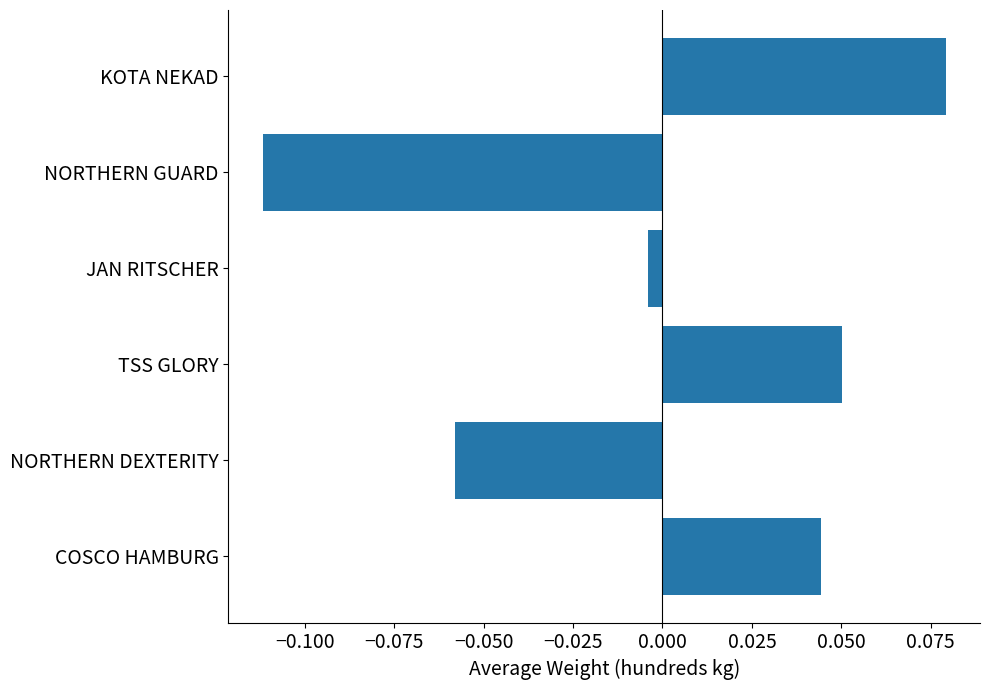

Is it true that the value at COSCO HAMBURG is 0.1?

False